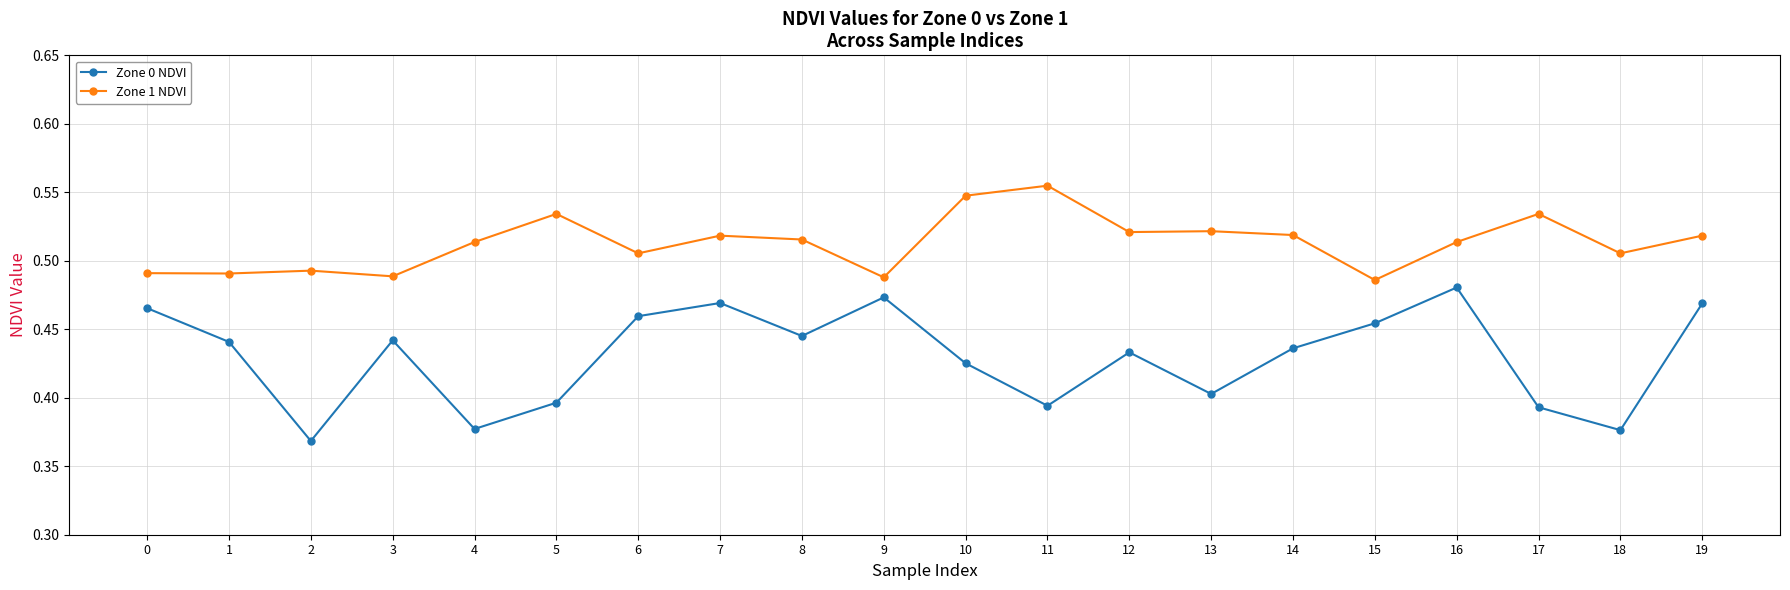

Which category has the highest value in the Zone 0 NDVI series?

16